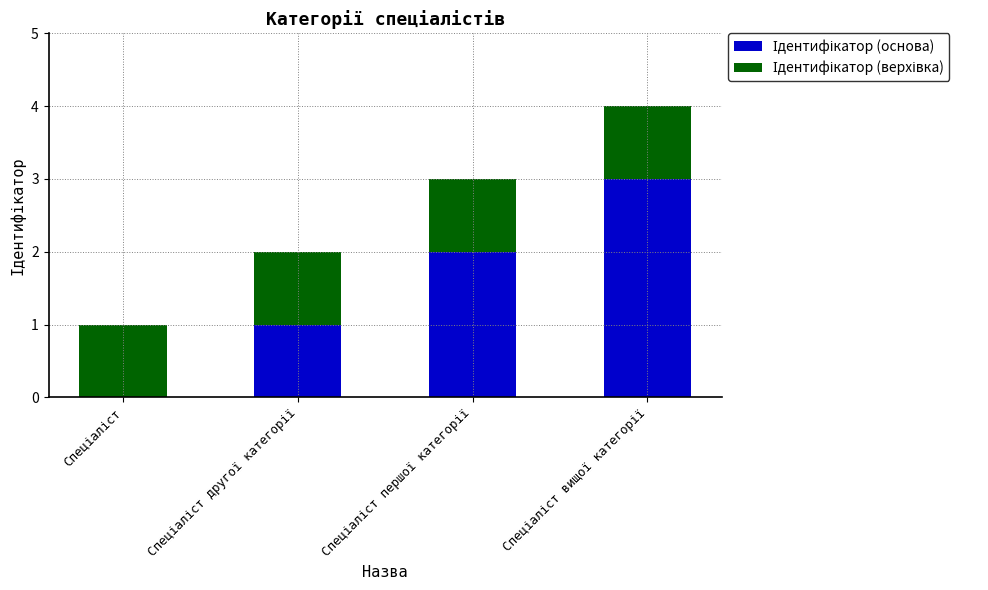

What is the label of the 1st bar from the left?

Спеціаліст